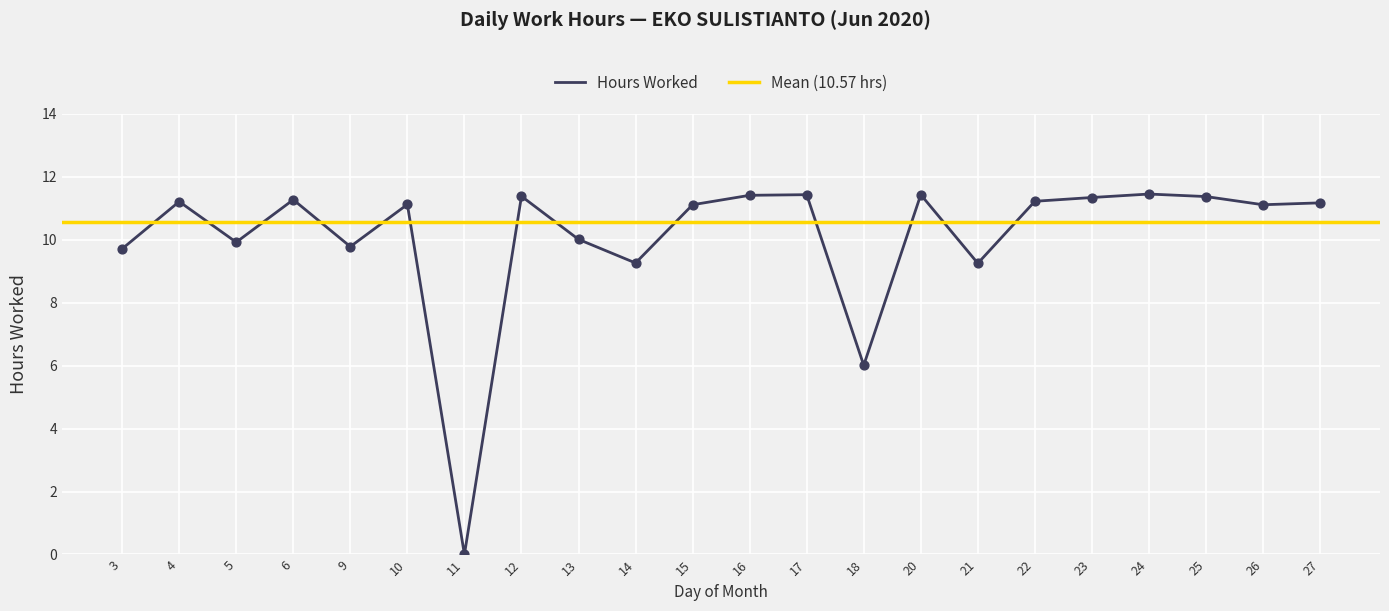

What is the change in value from 9 to 11?

-9.8